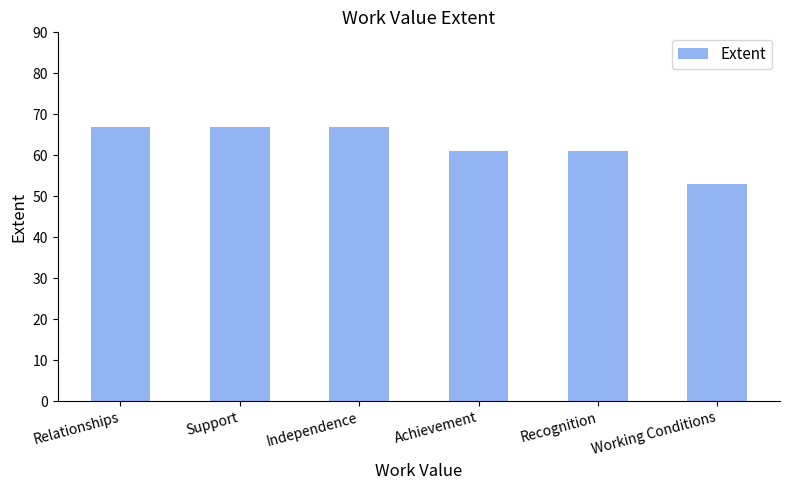

How many bars are there in total?

6